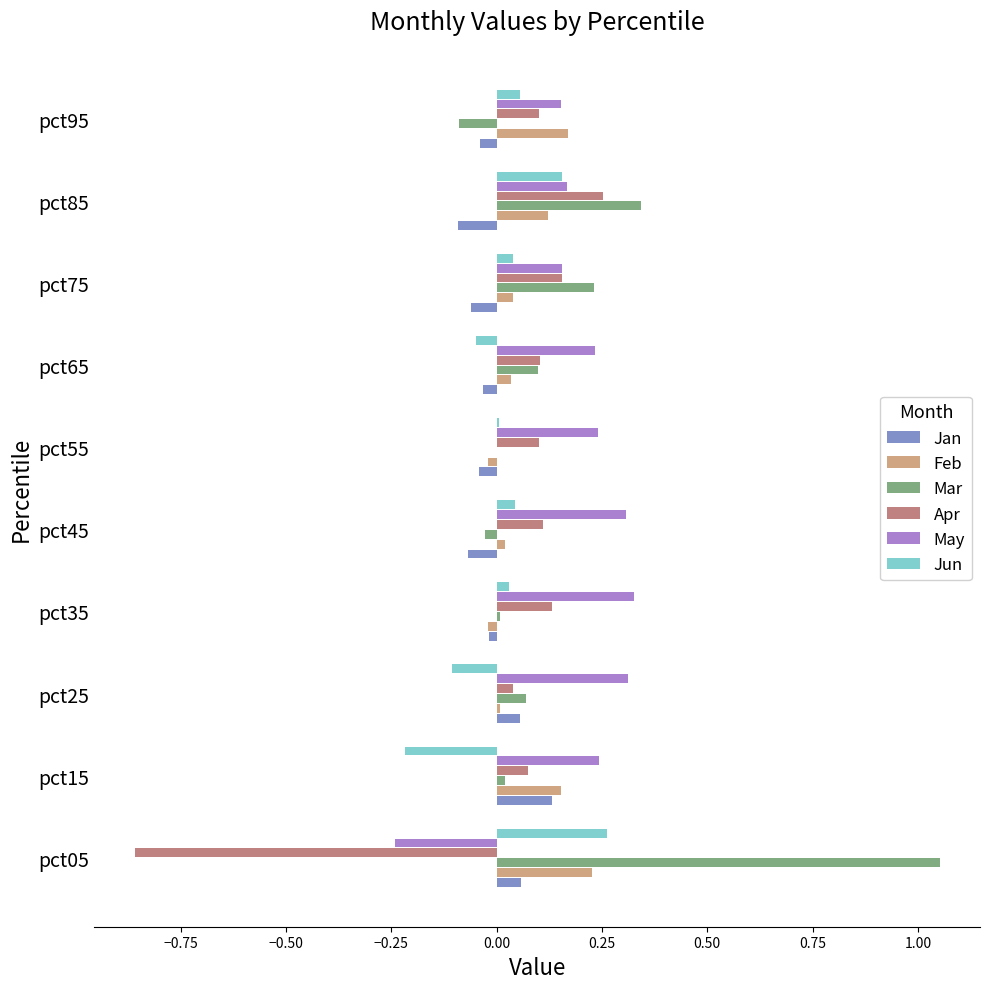

The value of Jun at pct15 is -0.2. True or false?

True